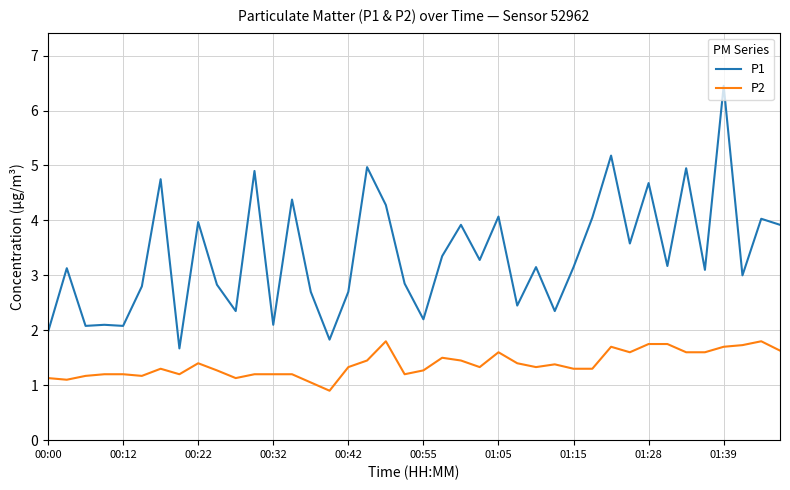

What is the difference between the maximum and minimum values in the P1 series?

4.8